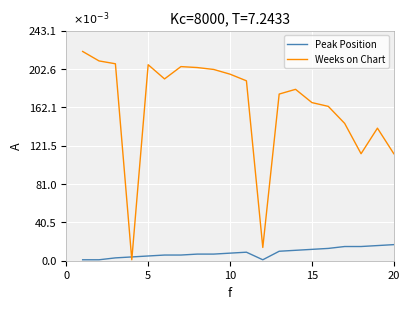

Is this an area chart (filled region under the line)?

No